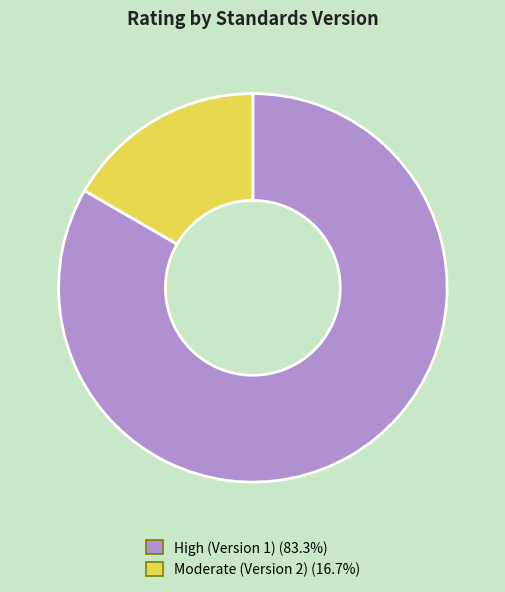

Does any single category account for the majority?

Yes